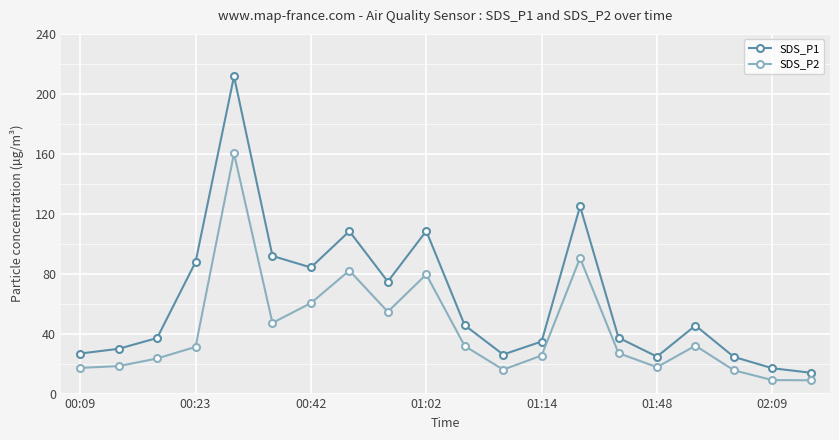

True or false: SDS_P2 has more than 1 interior local peaks.

True